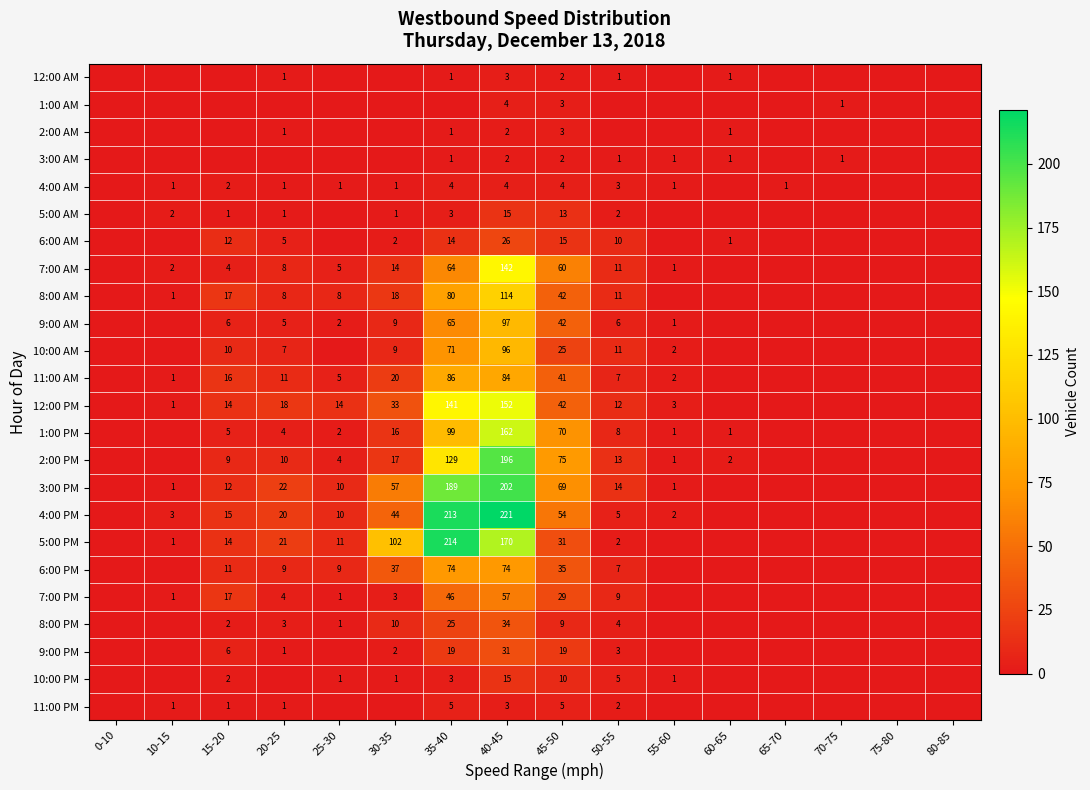

Rank the categories by 10:00 AM value from lowest to highest.

0-10, 10-15, 25-30, 60-65, 65-70, 70-75, 75-80, 80-85, 55-60, 20-25, 30-35, 15-20, 50-55, 45-50, 35-40, 40-45